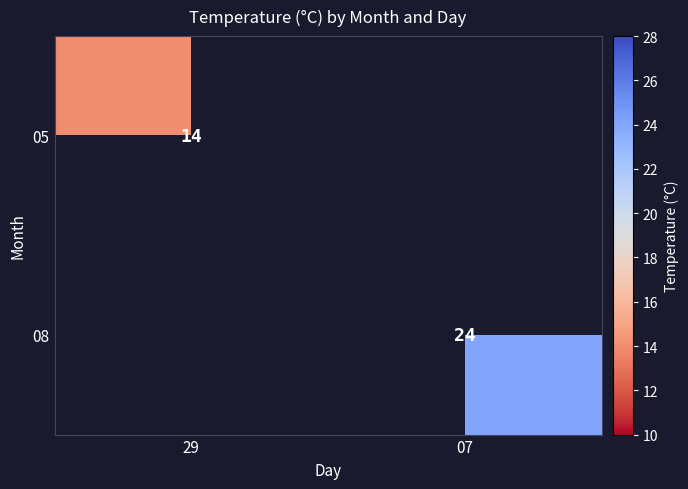

True or false: 05 has a value of 20 at 29.

False